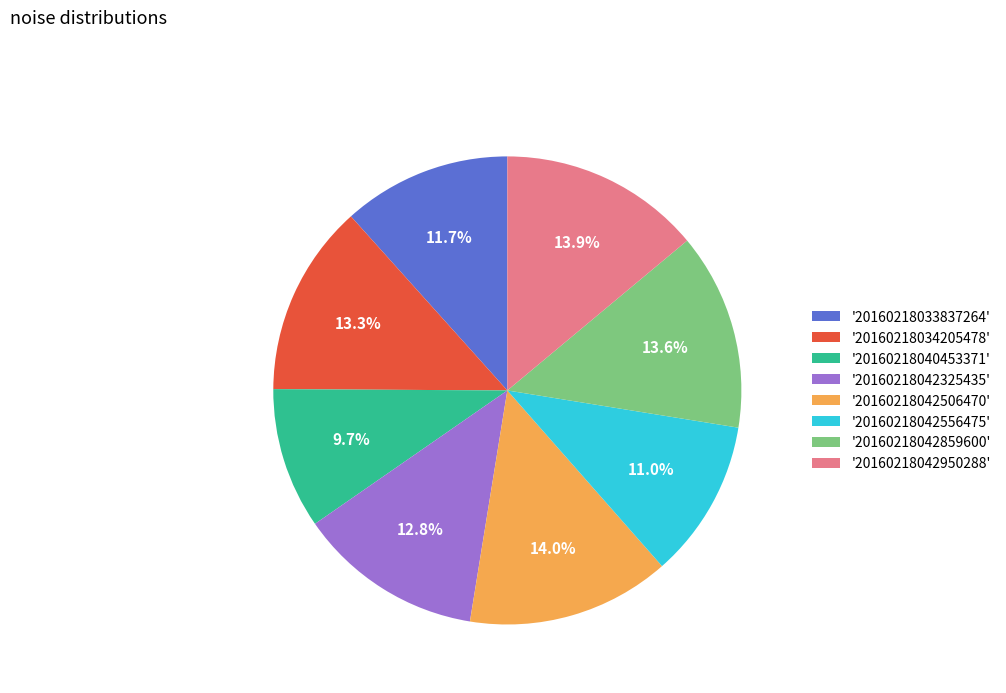

Is there a majority slice in this chart?

No